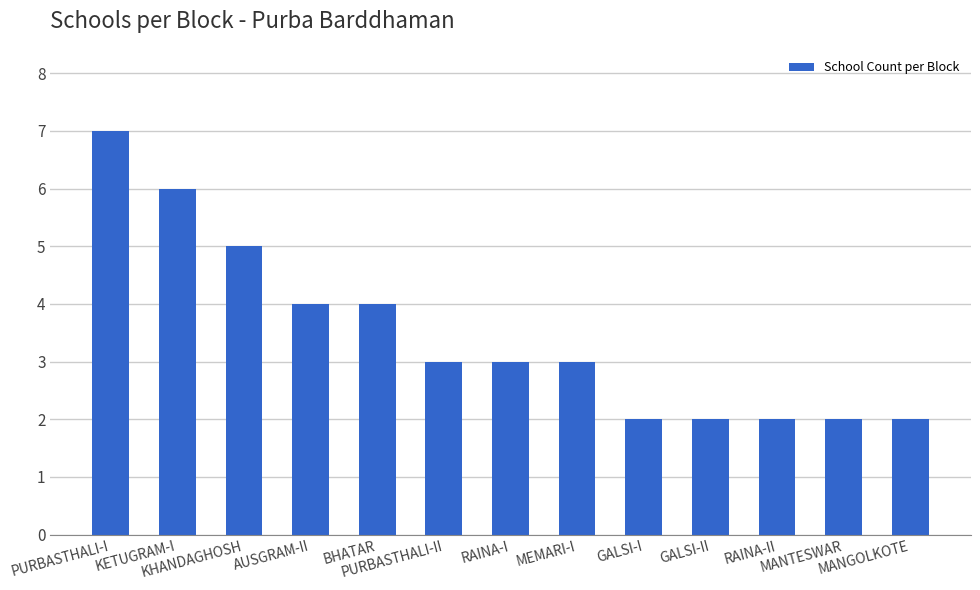

What is the value of the 5th bar from the left?

4